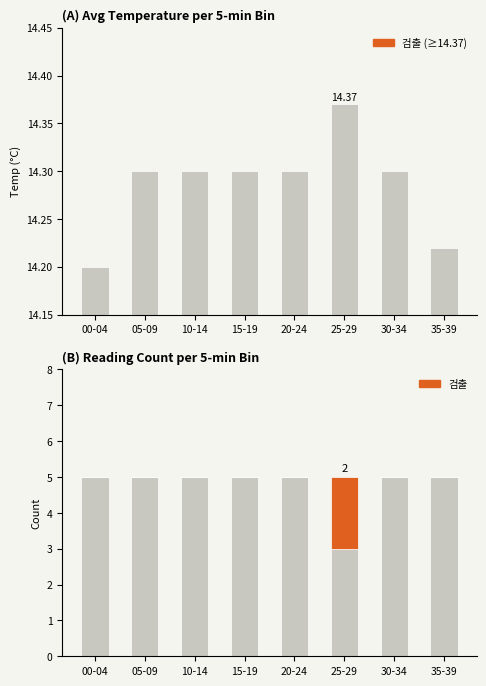

What is the total value across all series at 05-09?

19.3